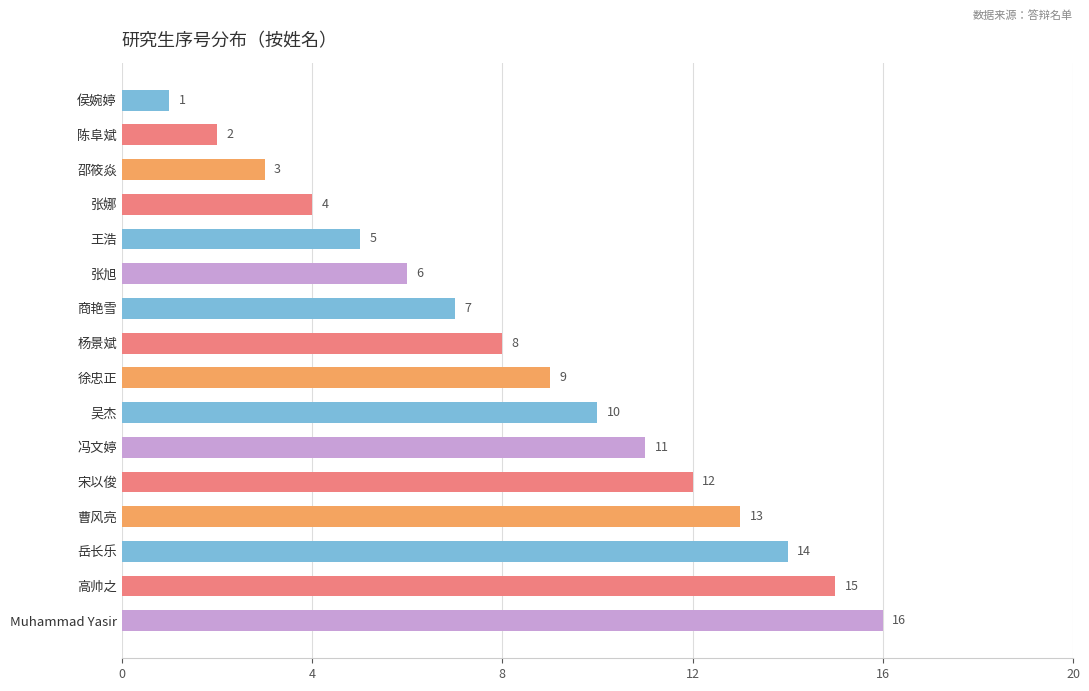

List the labels in order of value, largest first.

Muhammad Yasir, 高帅之, 岳长乐, 曹风亮, 宋以俊, 冯文婷, 吴杰, 徐忠正, 杨景斌, 商艳雪, 张旭, 王浩, 张娜, 邵筱焱, 陈阜斌, 侯婉婷